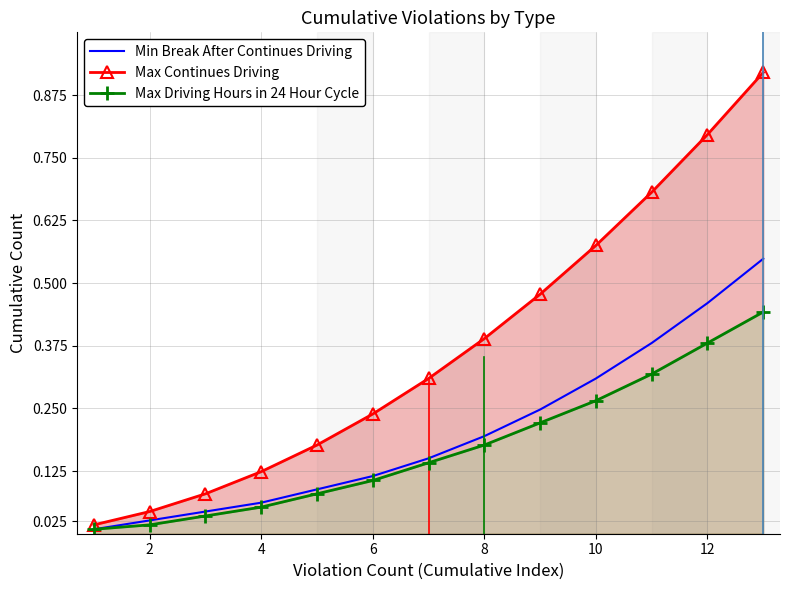

At 4, list the series in order from largest to smallest.

Max Continues Driving, Min Break After Continues Driving, Max Driving Hours in 24 Hour Cycle